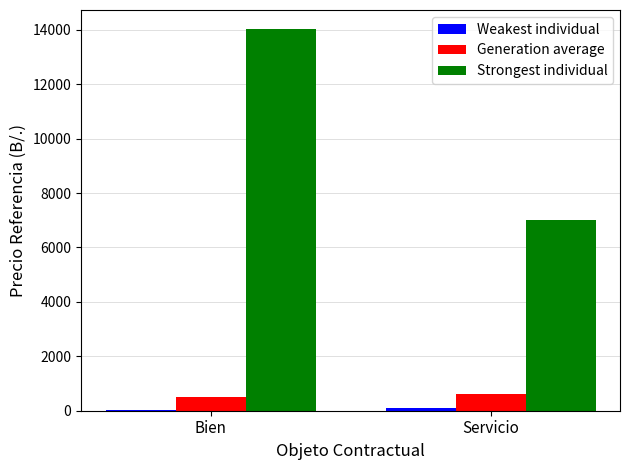

Is it true that Strongest individual equals 14027.7 at Bien?

True